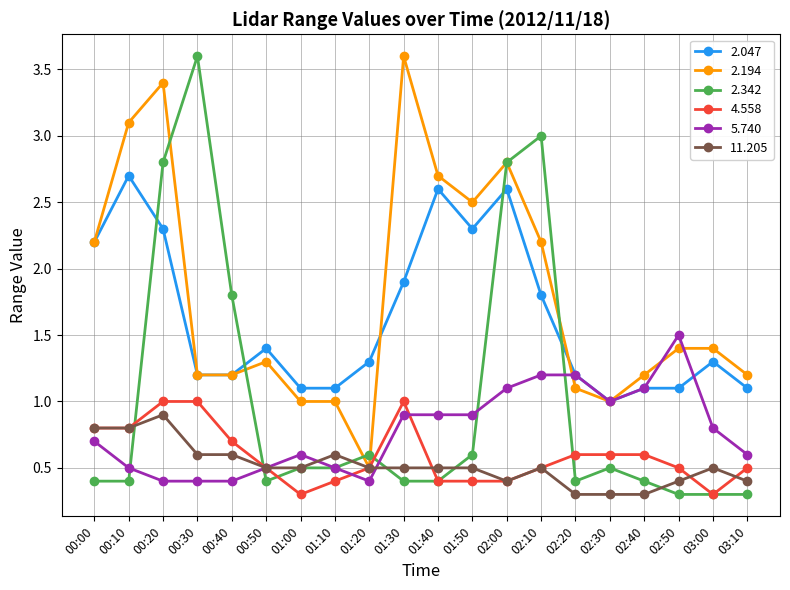

True or false: 2.047 and 11.205 intersect in this chart.

False